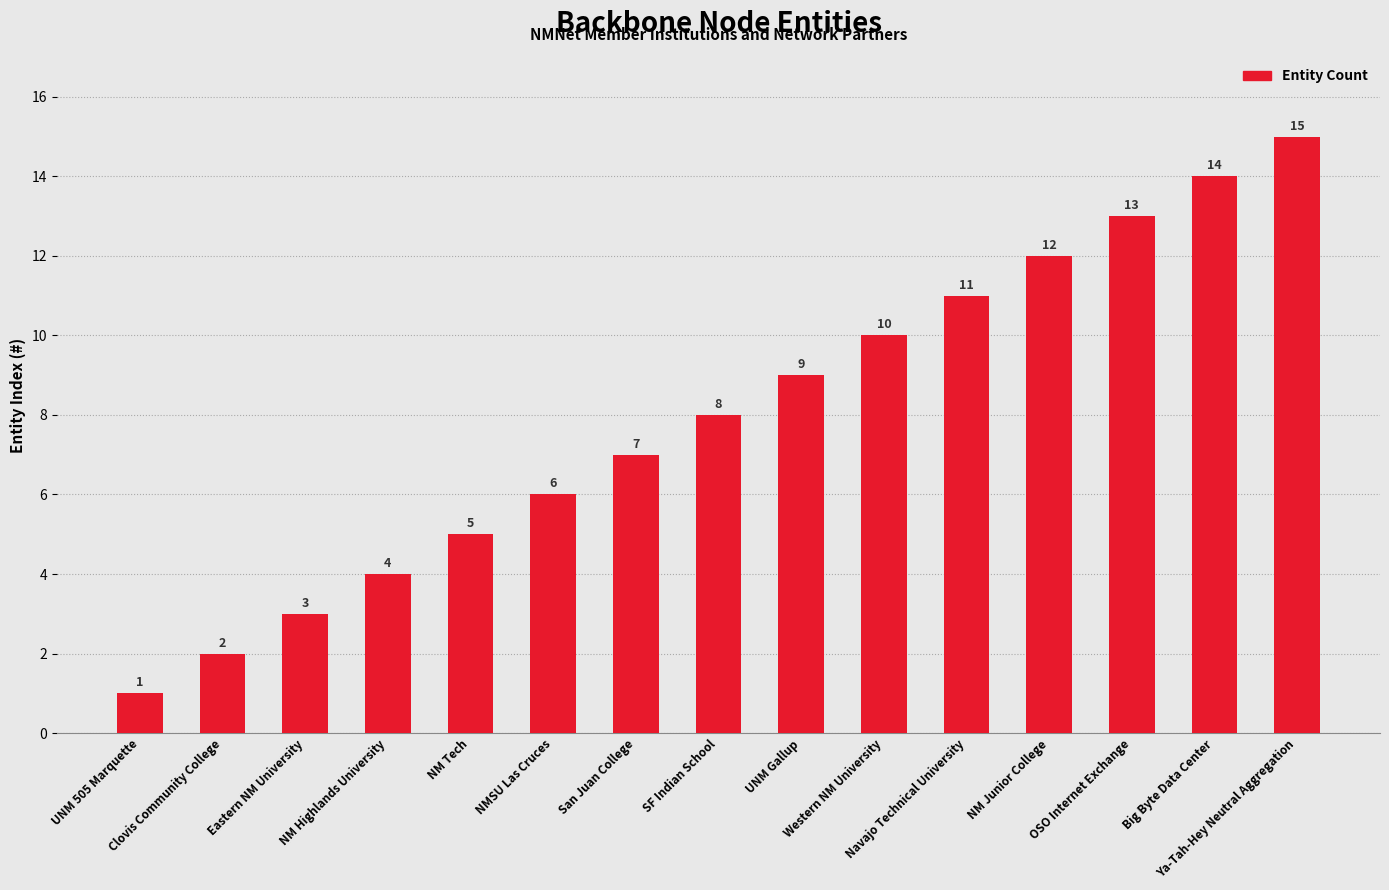

What is the maximum value shown in the chart?

15